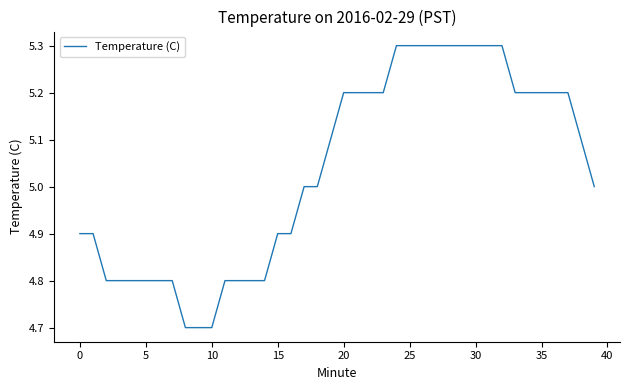

What is the minimum value shown in the chart?

4.7